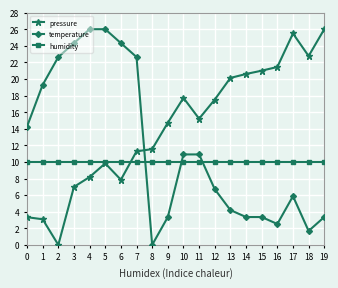

What is the value of the humidity point at the 7th from the left?

10.0